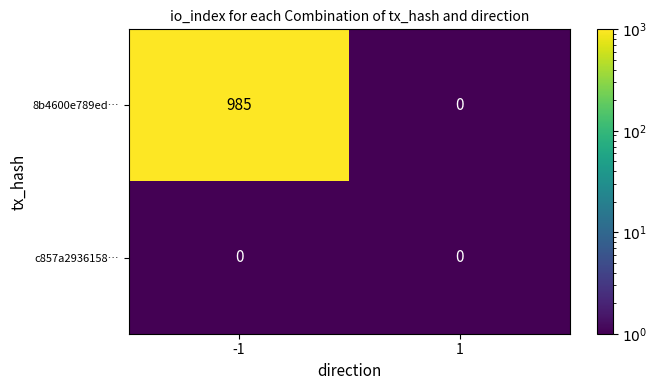

What is the sum of all 8b4600e789ed… values?

985